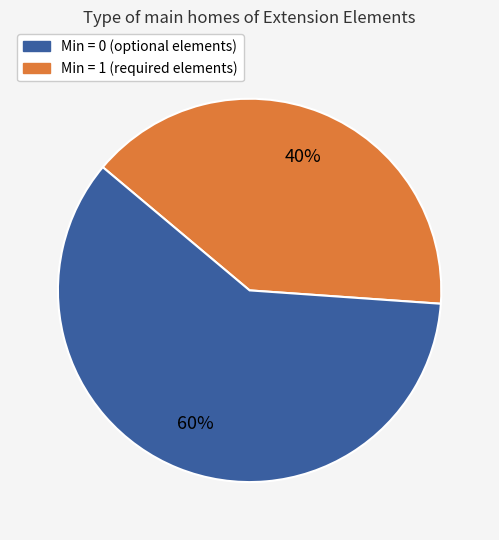

To the nearest percent, what is the difference between the largest and smallest slice percentages?

20%